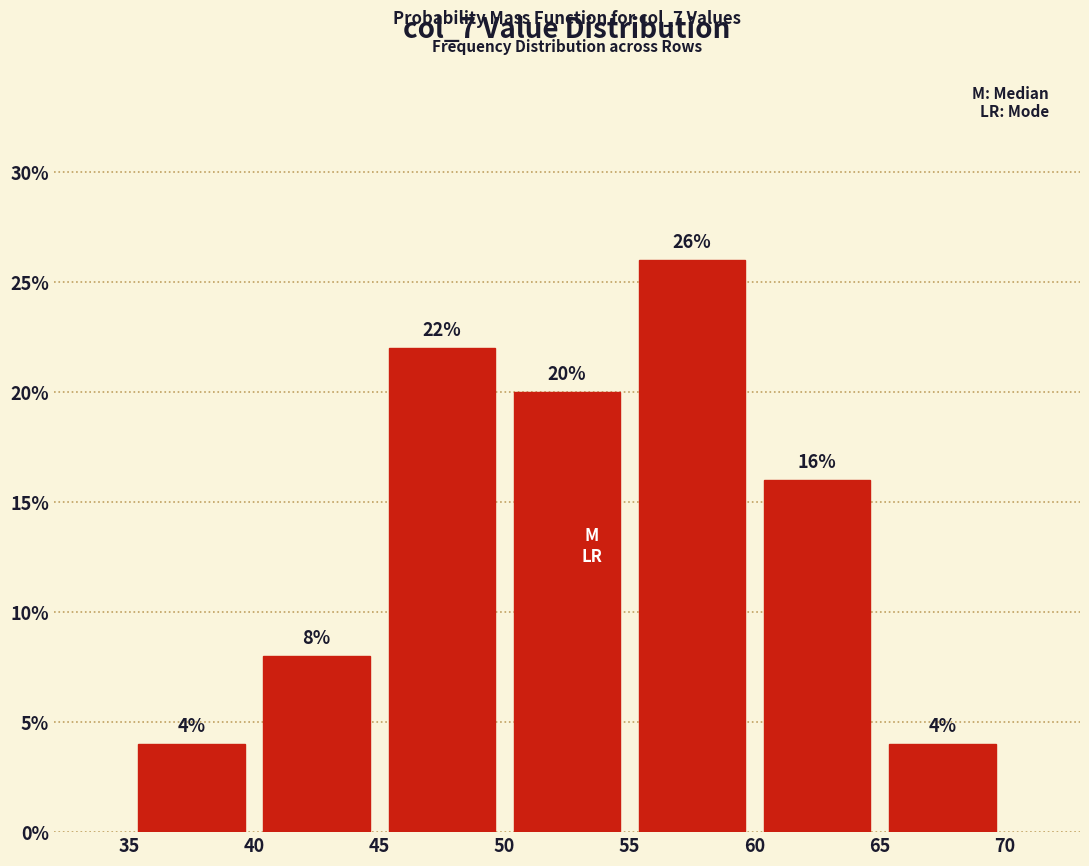

How tall is the bar that spans 50 to 55 on the x-axis?

20